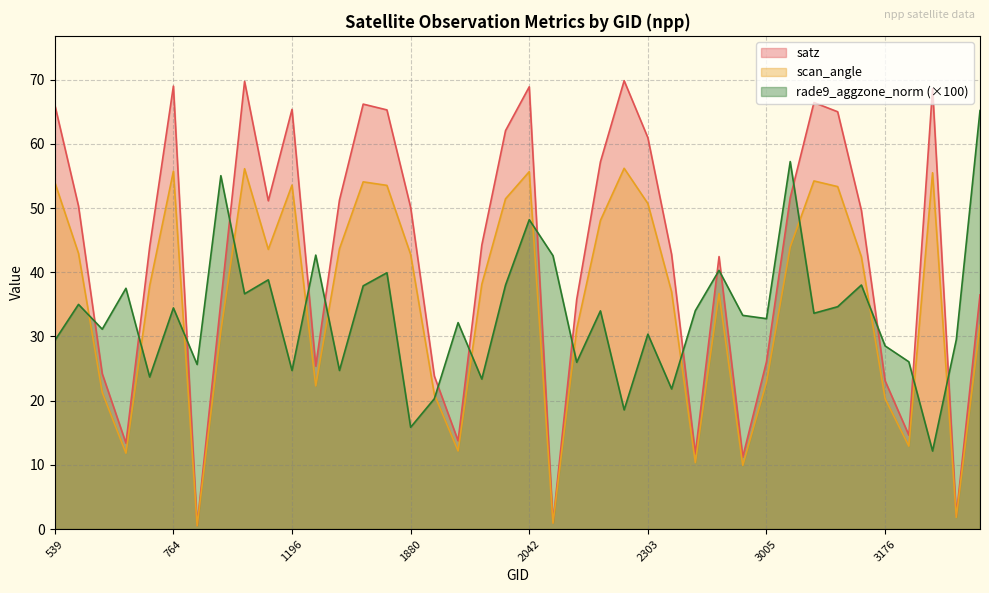

Rank the series by their average value, from lowest to highest.

rade9_aggzone_norm (×100), scan_angle, satz